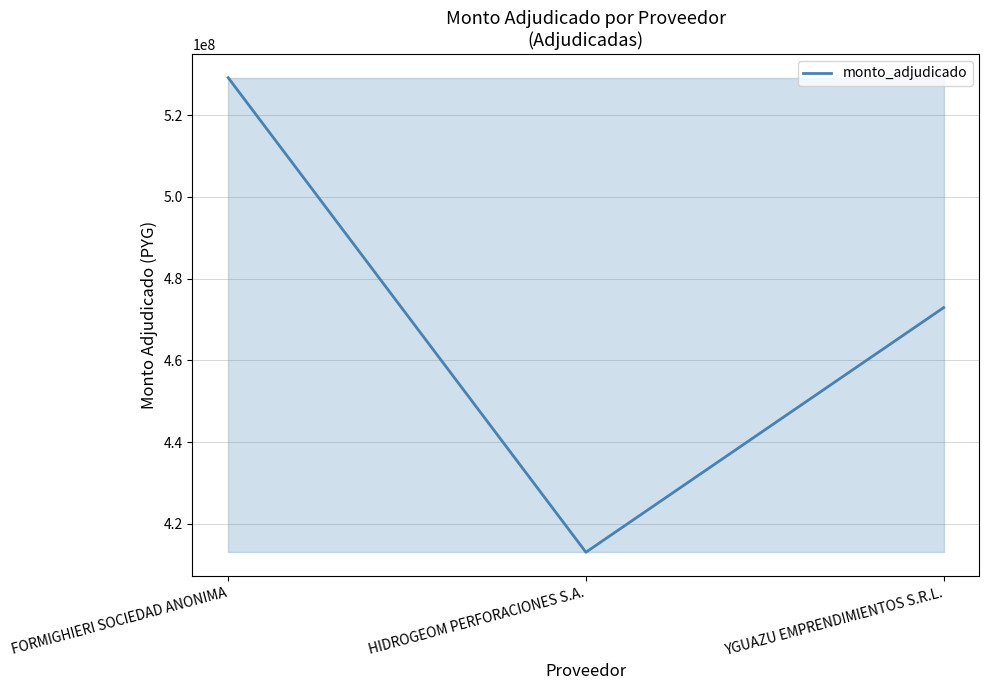

List the labels in order of value, largest first.

FORMIGHIERI SOCIEDAD ANONIMA, YGUAZU EMPRENDIMIENTOS S.R.L., HIDROGEOM PERFORACIONES S.A.